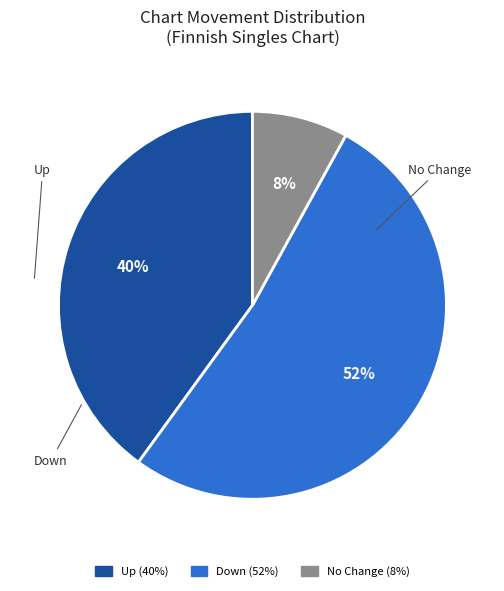

To the nearest percent, what is the average slice percentage?

33%